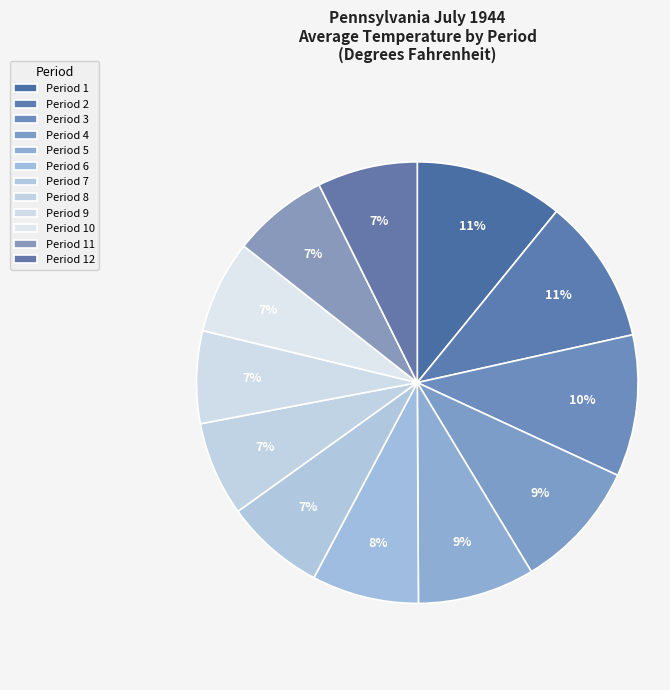

How many slices are in this pie chart?

12